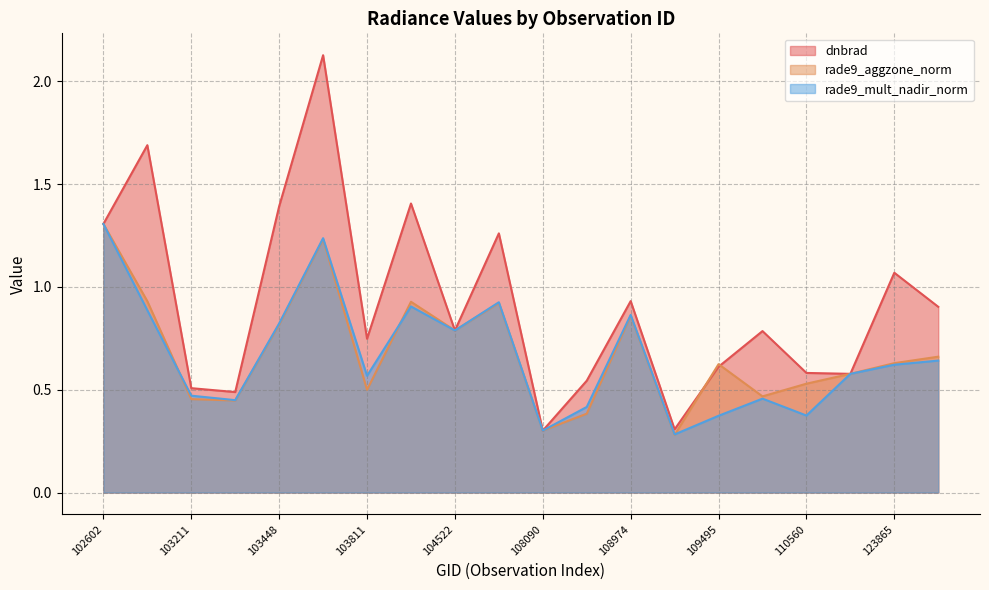

Which series has the largest total across all categories?

dnbrad